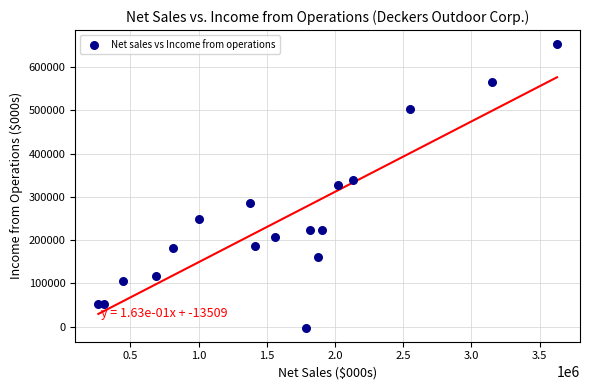

What is the range of X values (max minus min)?

3362526